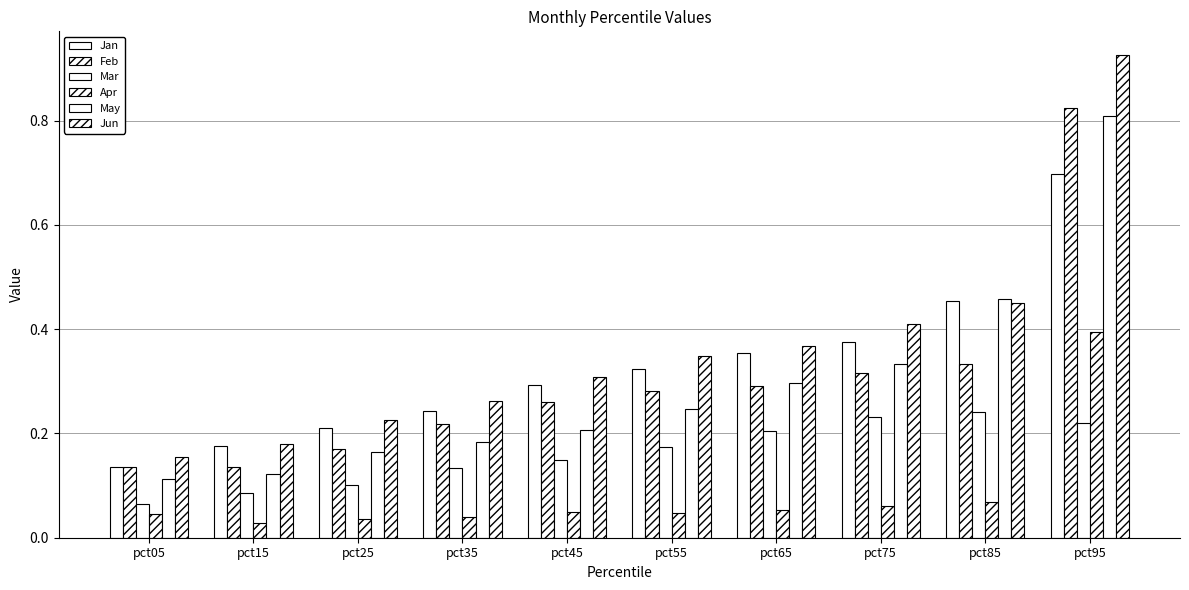

What is the difference between the highest and lowest values at pct55?

0.3